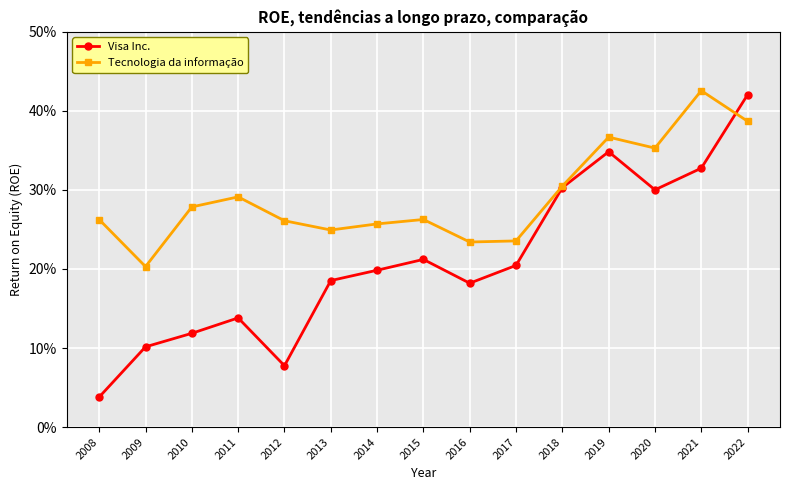

At which label is Visa Inc. closest to 0?

2008